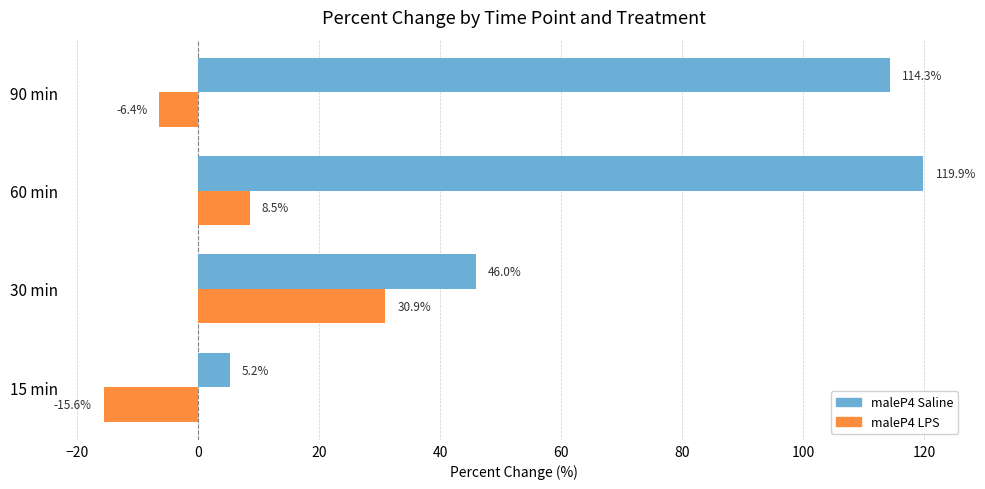

Where is maleP4 LPS nearest to the value 7?

60 min